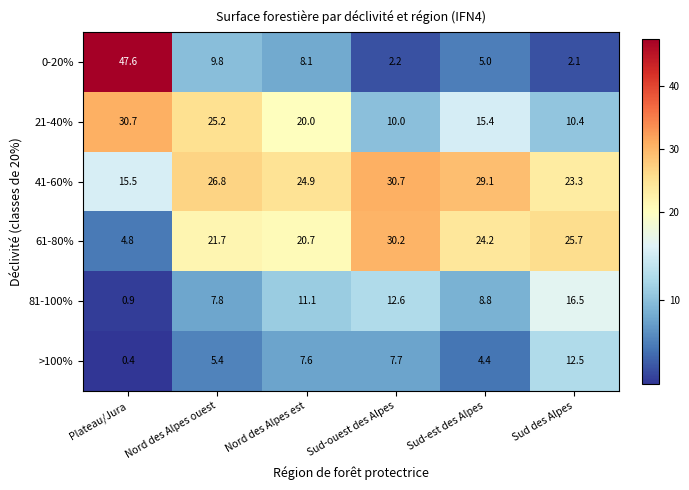

What is the smallest value displayed?

0.4